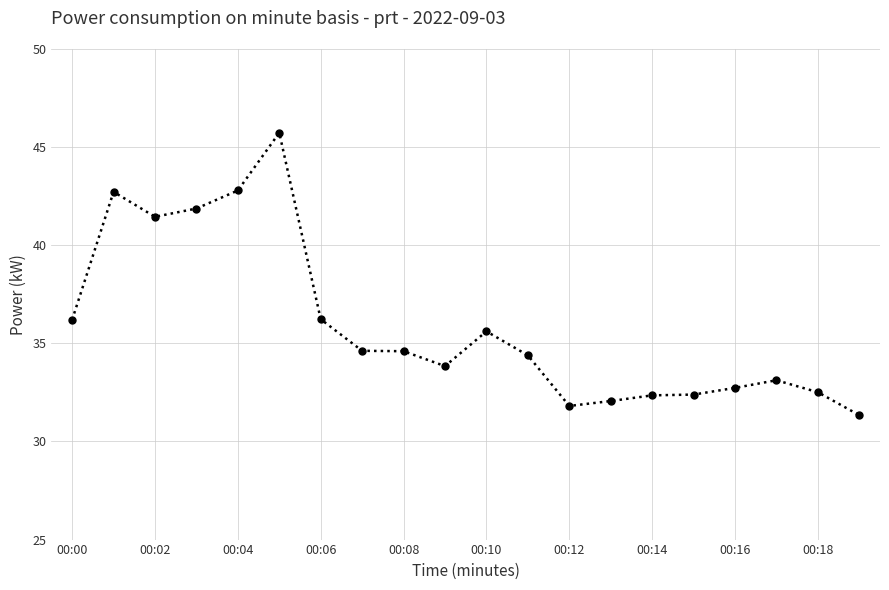

True or false: the data has more than 0 interior local peaks.

True